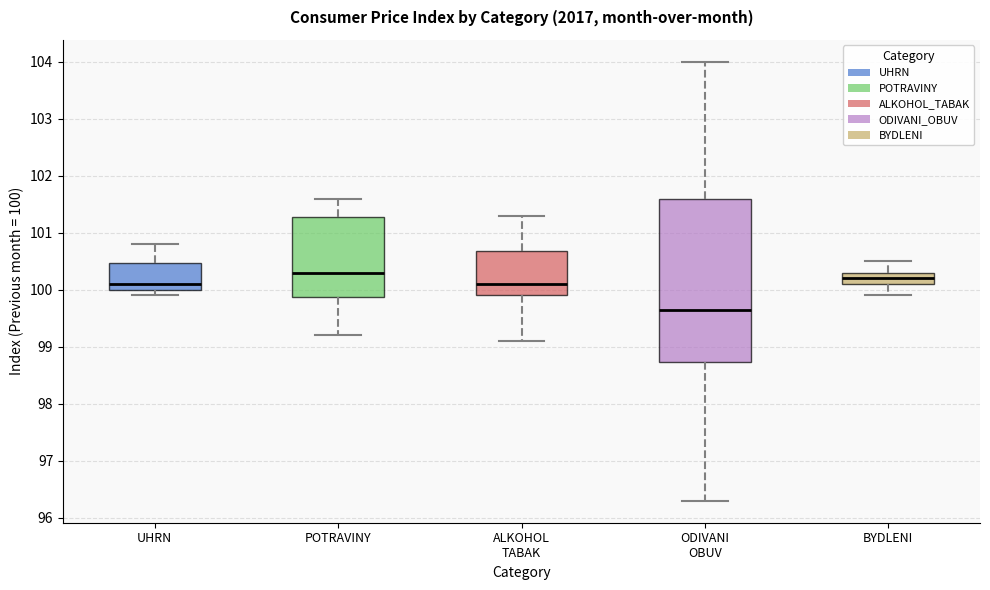

Reading left to right, read every box against the y-axis: the position of its median line, the range the box covers, and the ends of its whiskers. The values are not printed on the chart, so give them approximately, as read against the axis.

UHRN: median 100.1, box 100.0 to 100.5, whiskers 99.9 to 100.8
POTRAVINY: median 100.3, box 99.9 to 101.3, whiskers 99.2 to 101.6
ALKOHOL TABAK: median 100.1, box 99.9 to 100.7, whiskers 99.1 to 101.3
ODIVANI OBUV: median 99.7, box 98.7 to 101.6, whiskers 96.3 to 104.0
BYDLENI: median 100.2, box 100.1 to 100.3, whiskers 99.9 to 100.5